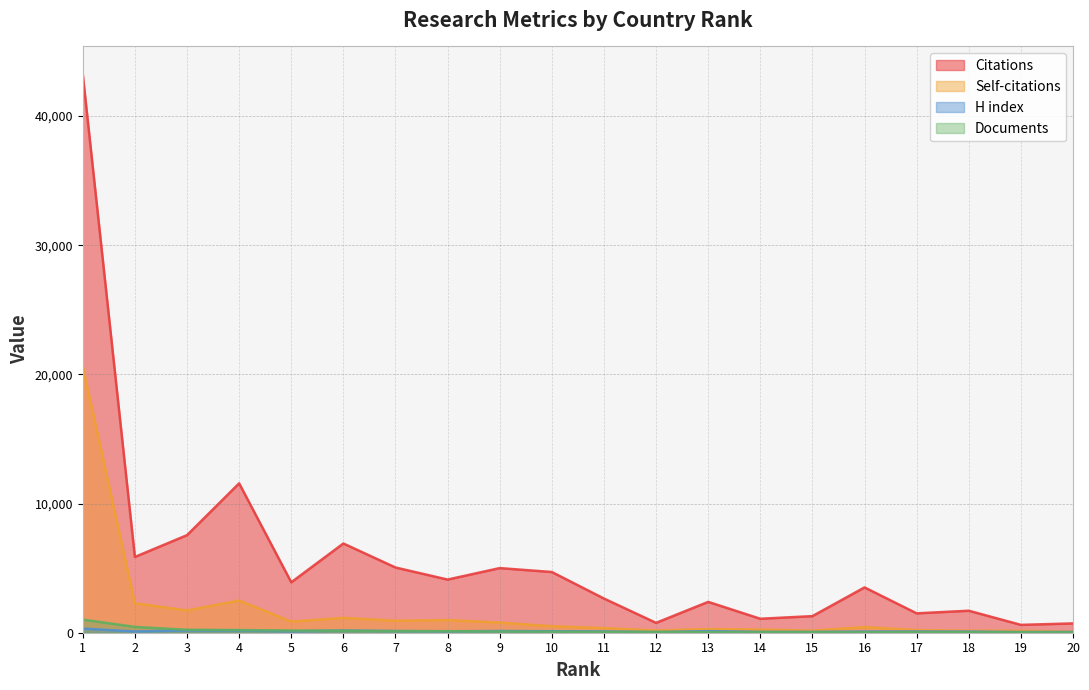

At which category does H index reach its first local peak?

3